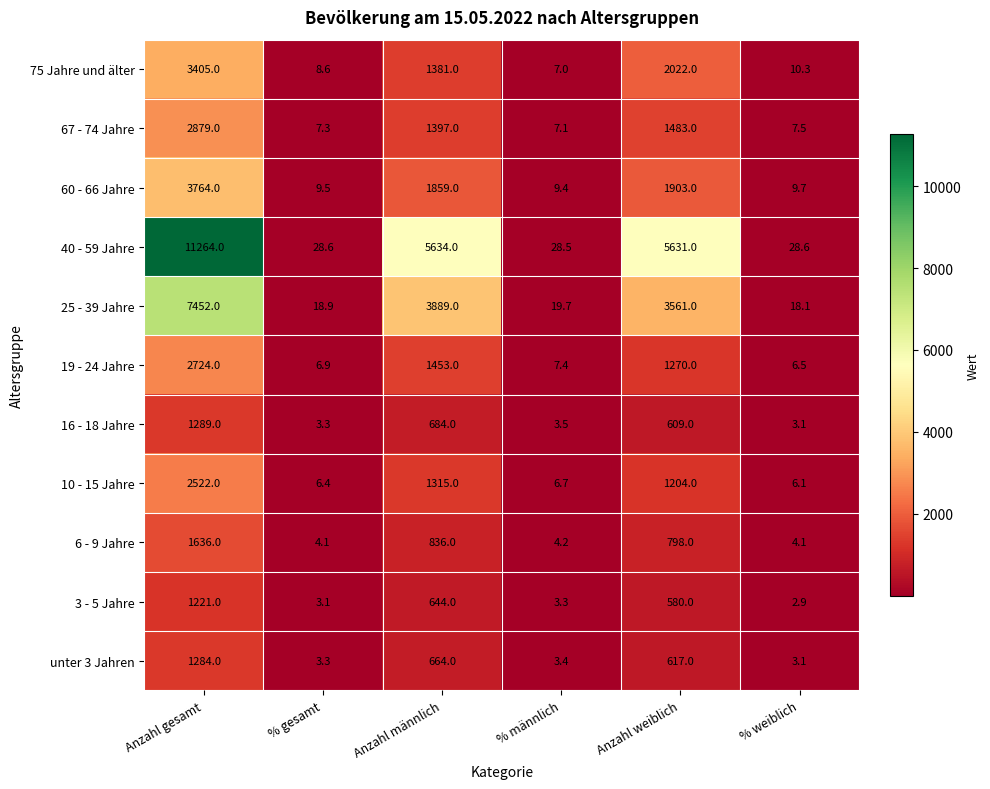

What is the minimum value shown in the chart?

2.9